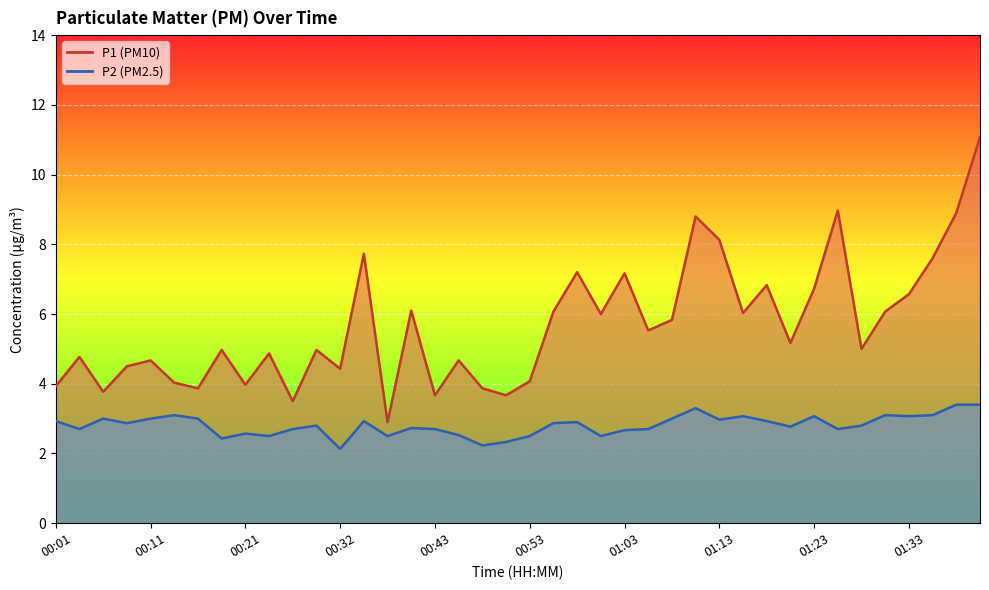

What are all the series names shown in the legend?

P1, P2